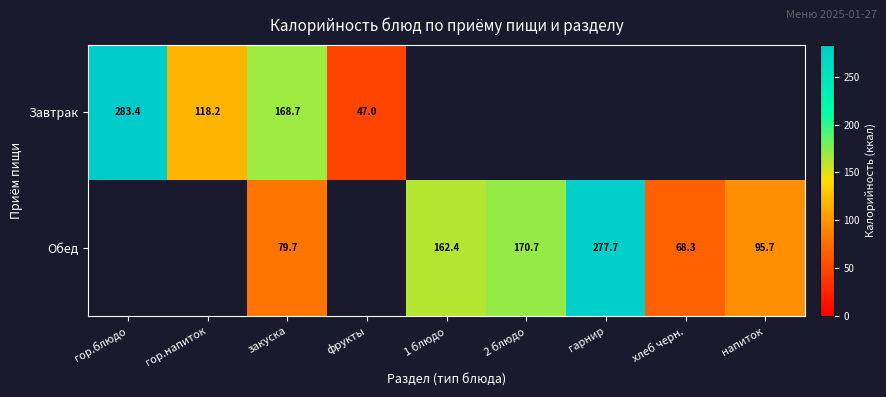

Rank the series by their maximum value, from lowest to highest.

Завтрак, Обед